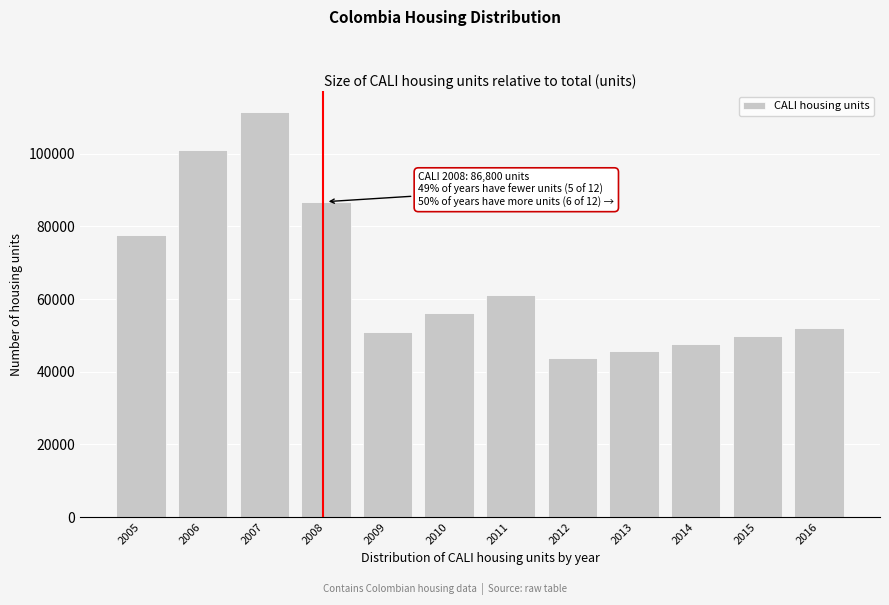

What is the difference between the second highest and minimum values?

57244.9